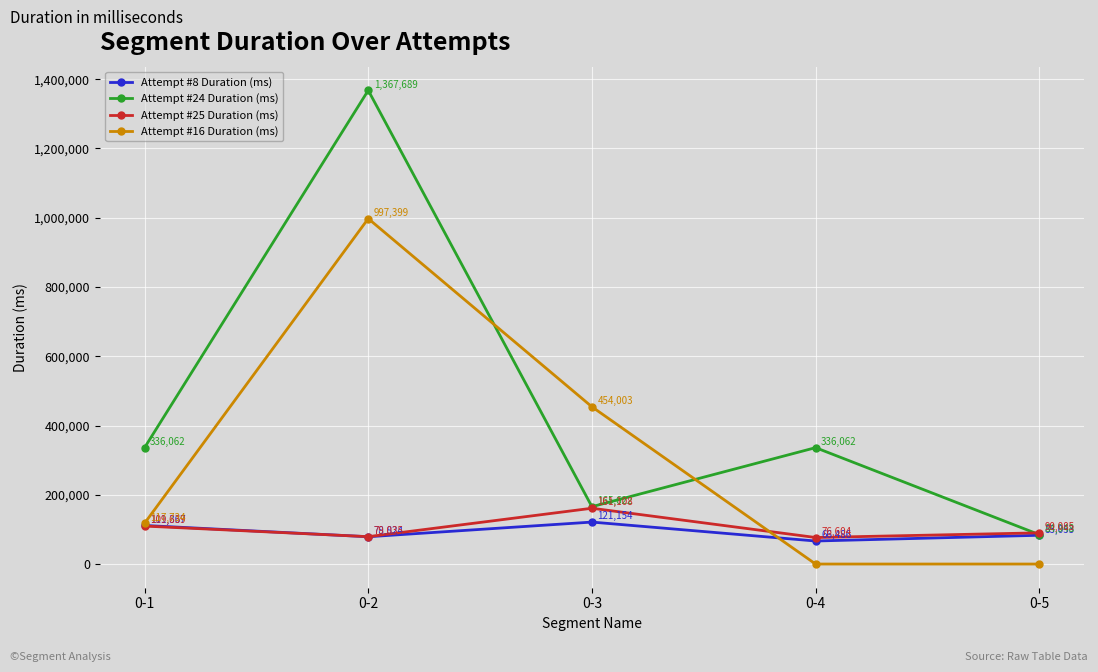

Is the value of Attempt #24 Duration (ms) at 0-3 greater than the value of Attempt #16 Duration (ms) at 0-1?

Yes